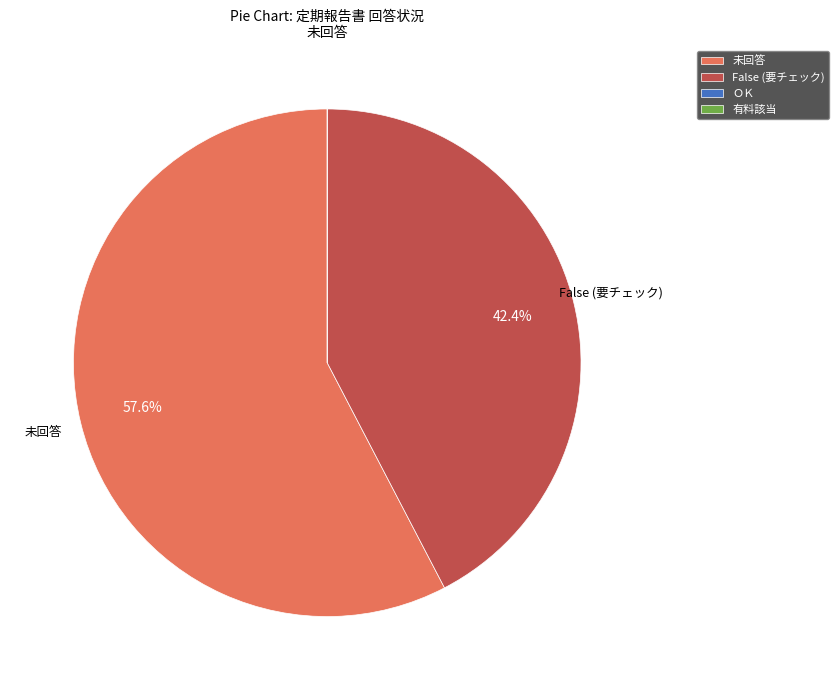

What is the largest slice in the pie chart?

未回答